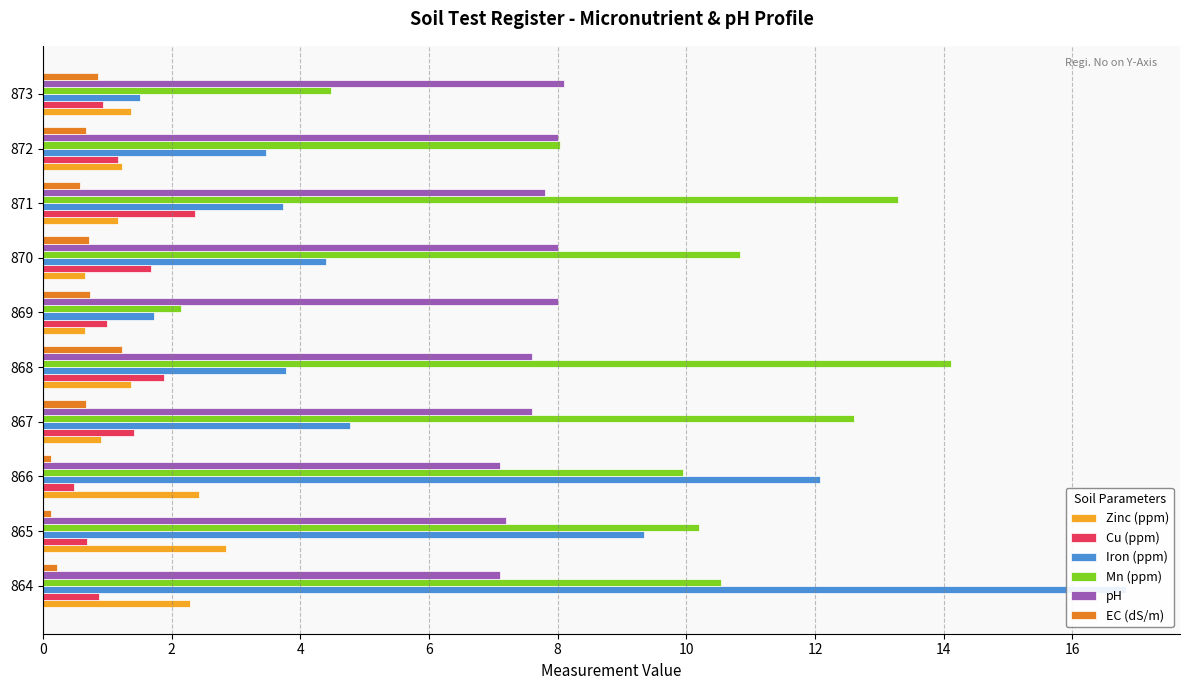

What is the difference between the maximum and second lowest values in the Iron (ppm) series?

15.1